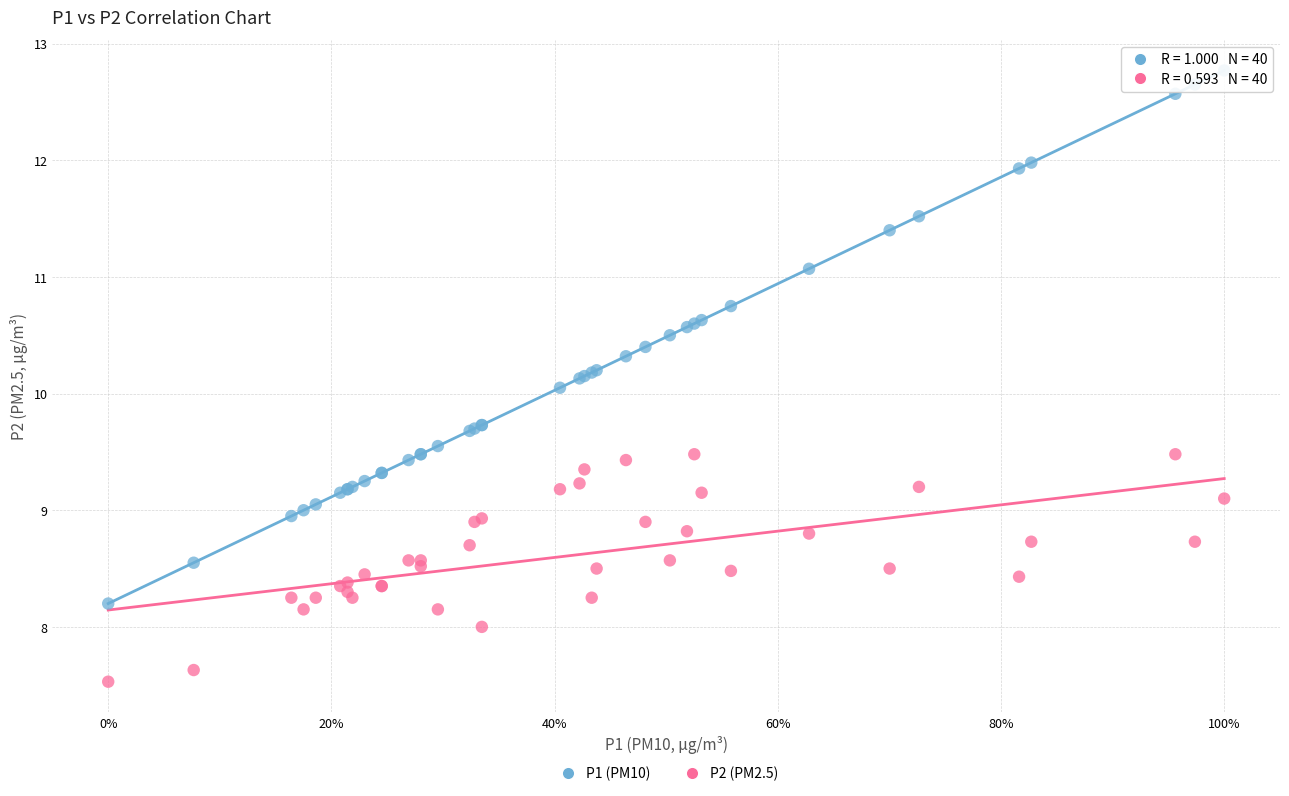

Which series has the largest Y range (max minus min)?

P1 (PM10)